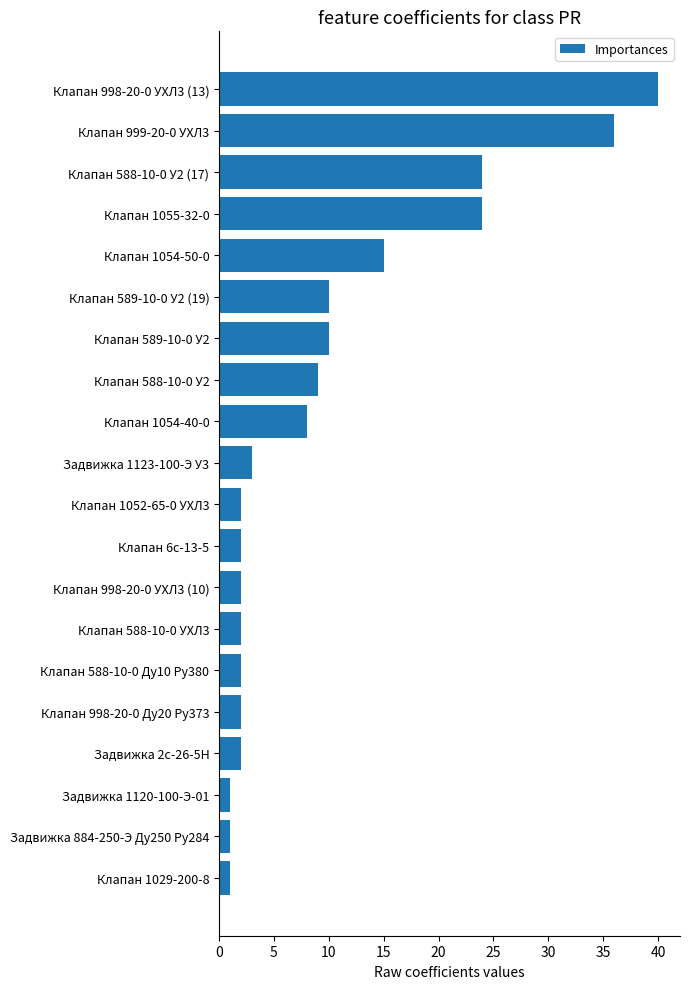

Reading top to bottom, what are all the values shown in this chart?

40	36	24	24	15	10	10	9	8	3	2	2	2	2	2	2	2	1	1	1